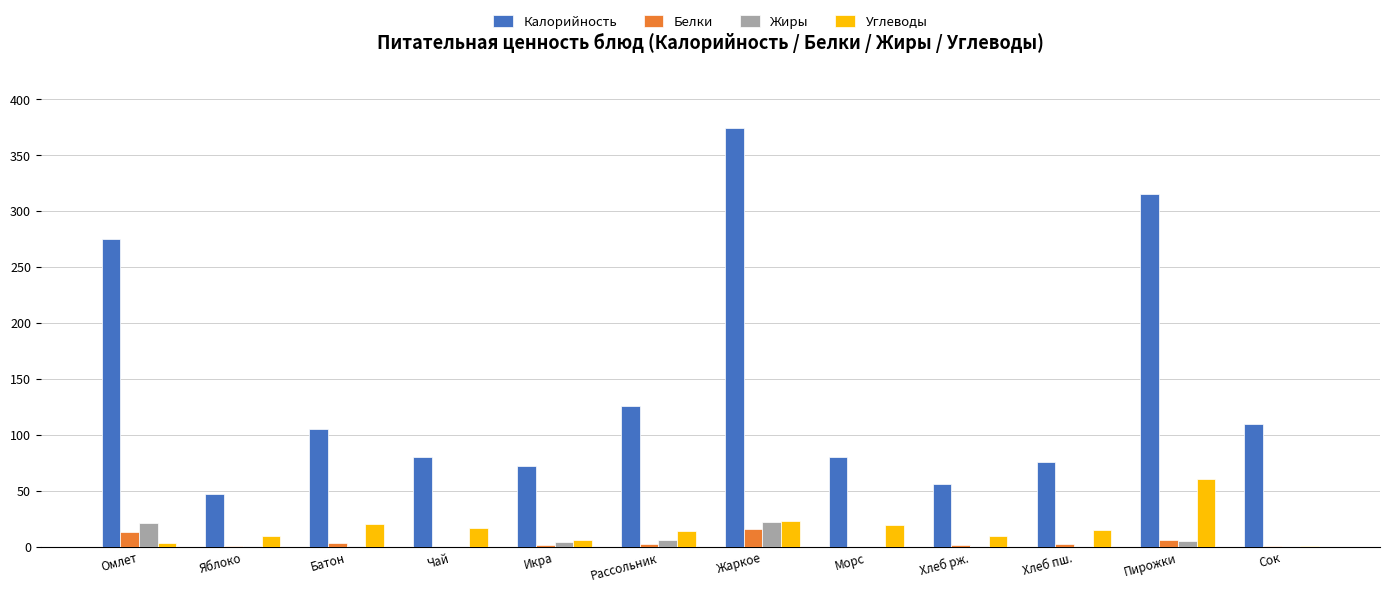

Does the chart contain stacked bars?

No